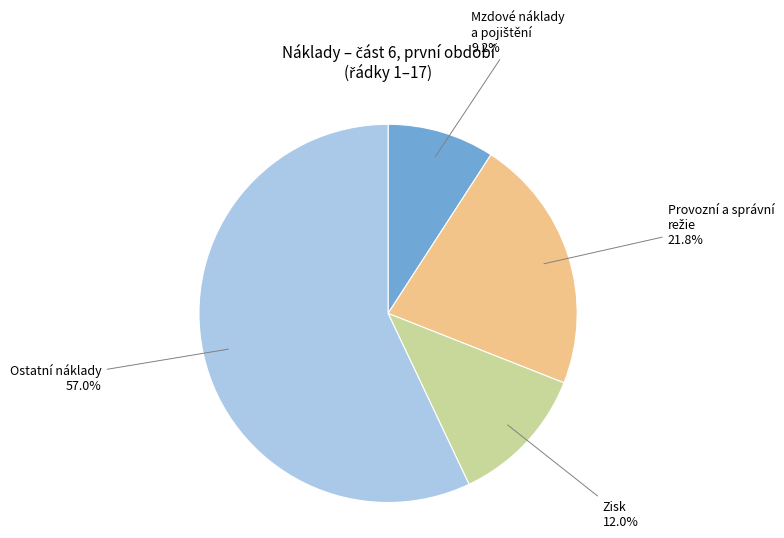

Is there a majority slice in this chart?

Yes